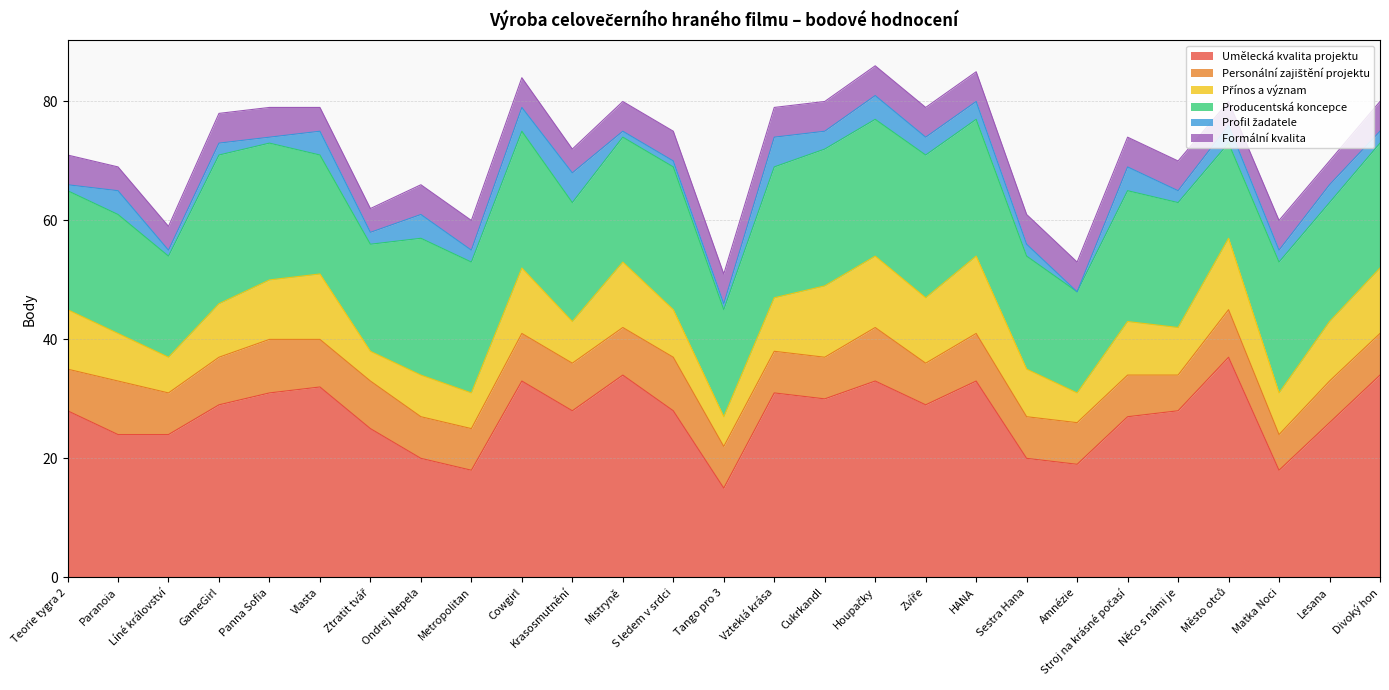

What is the difference between the second highest and minimum values in the Formální kvalita series?

1